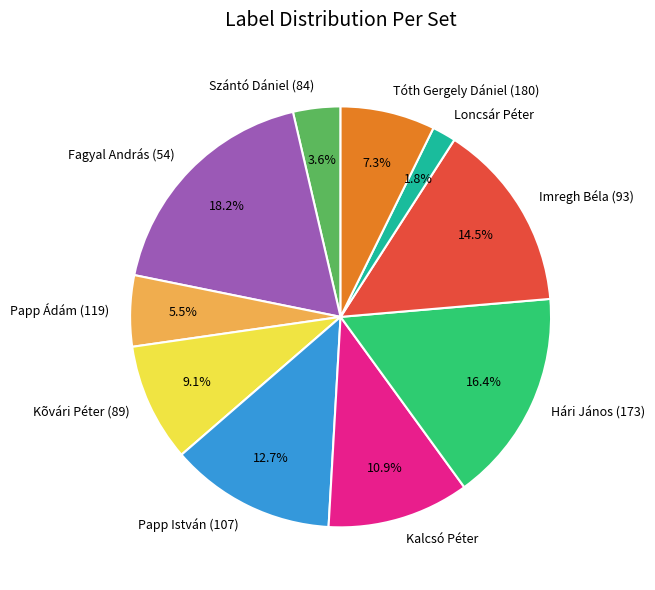

Between Szántó Dániel (84) and Papp István (107), which is larger?

Papp István (107)